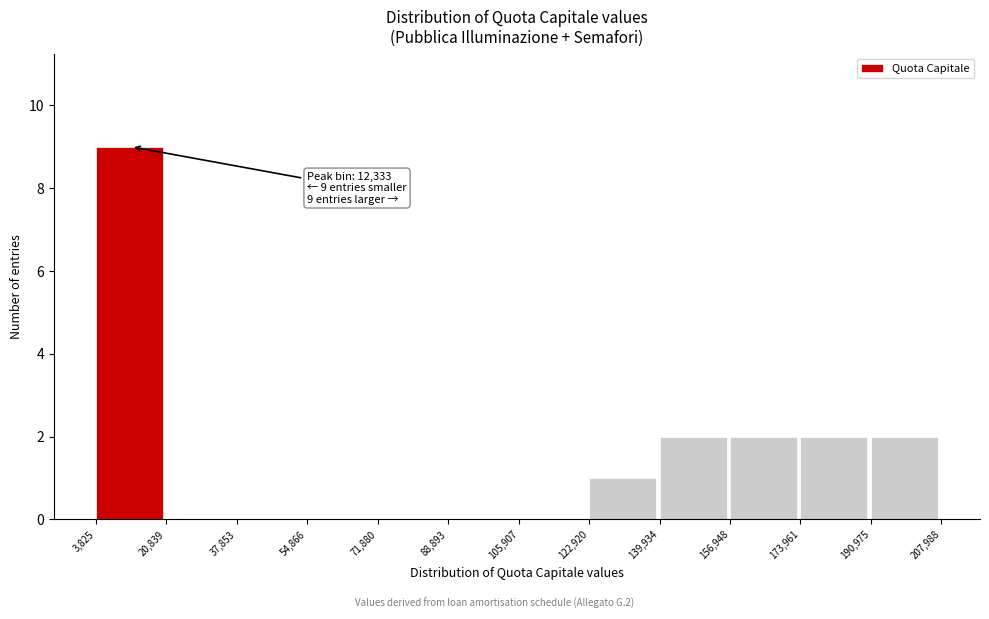

Over which range of the x-axis is the bar tallest?

3,825 to 20,839